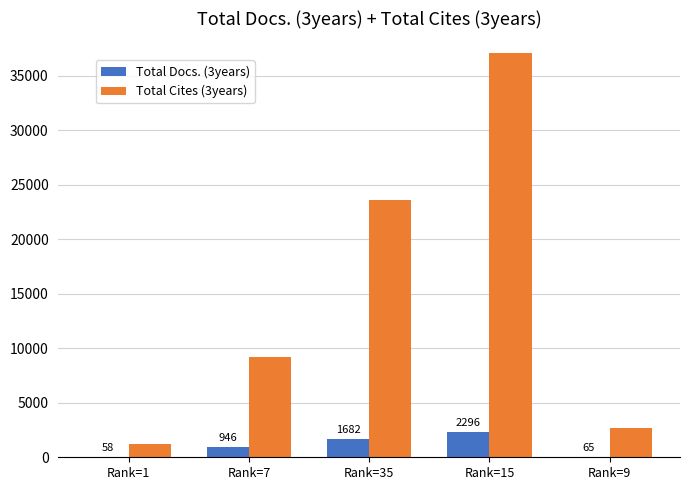

What is the highest value of the Total Cites (3years) series?

37067